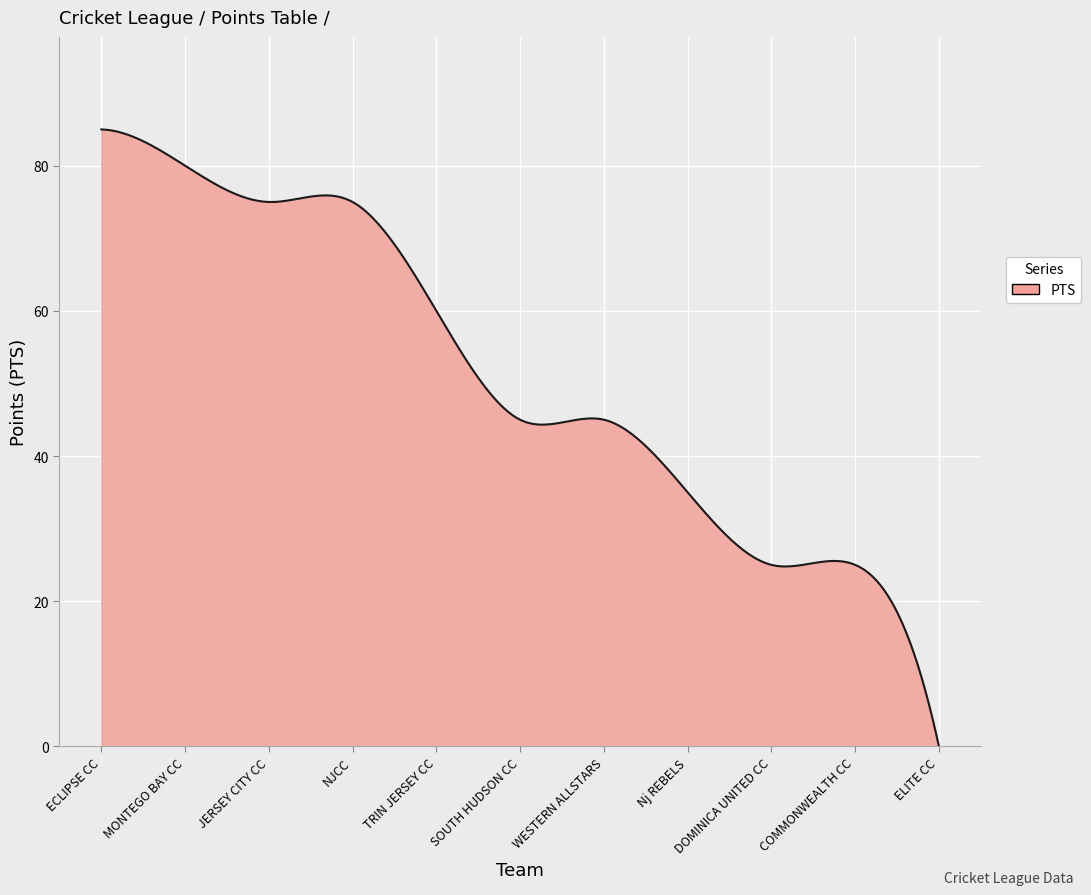

What is the greatest value displayed?

85.0